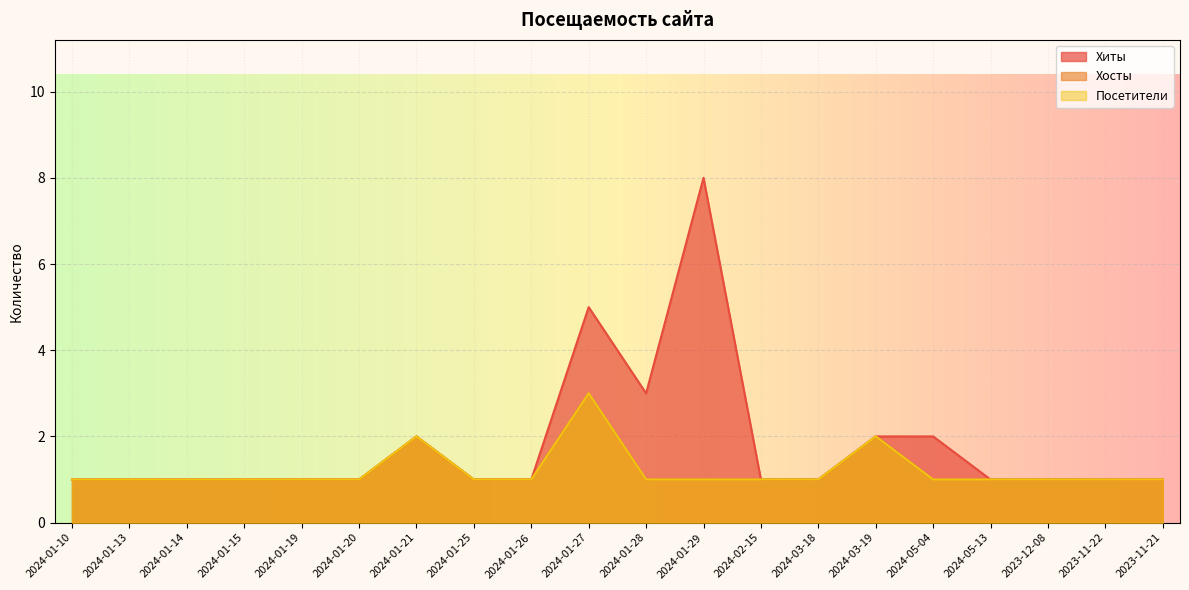

Rank the series by their maximum value, from highest to lowest.

Хиты, Хосты, Посетители